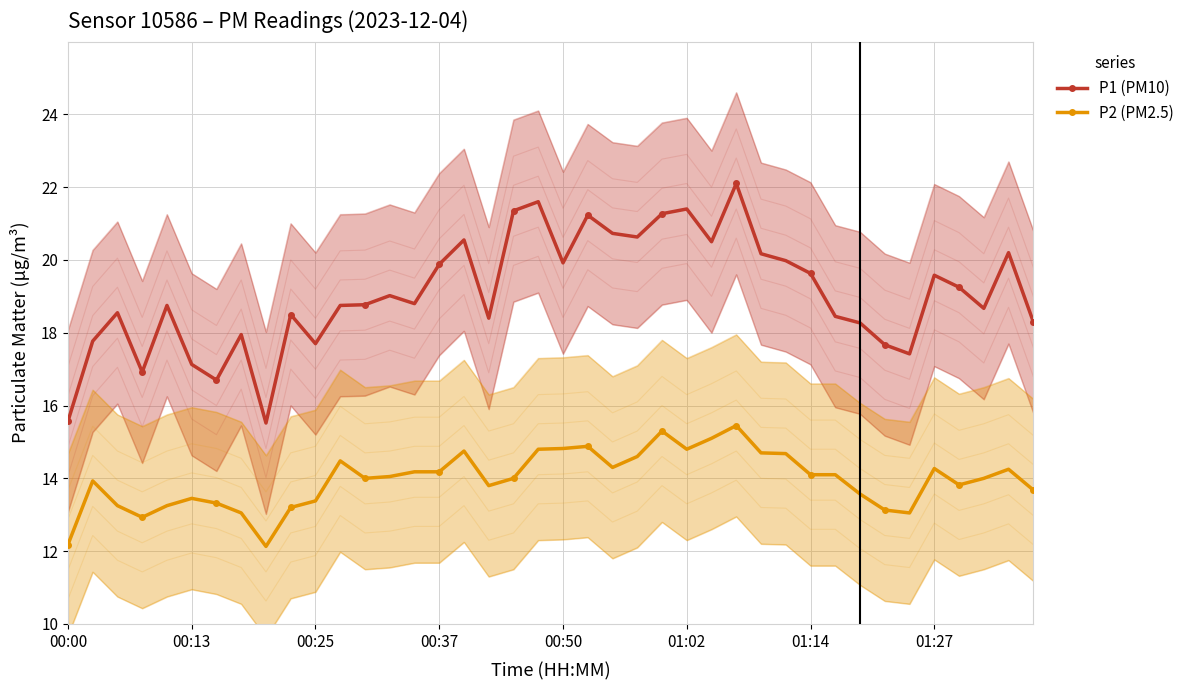

True or false: P1 (PM10) and P2 (PM2.5) intersect in this chart.

False